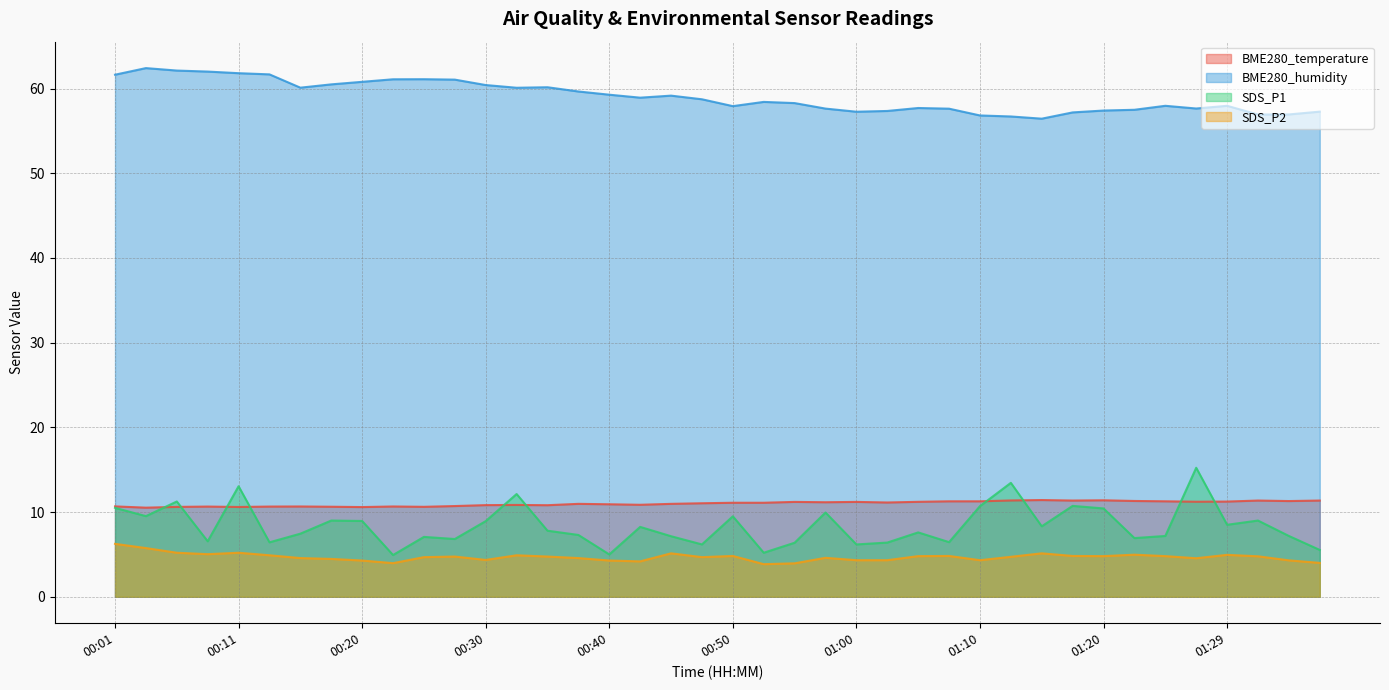

What is the label of the 28th point from the right?

00:30